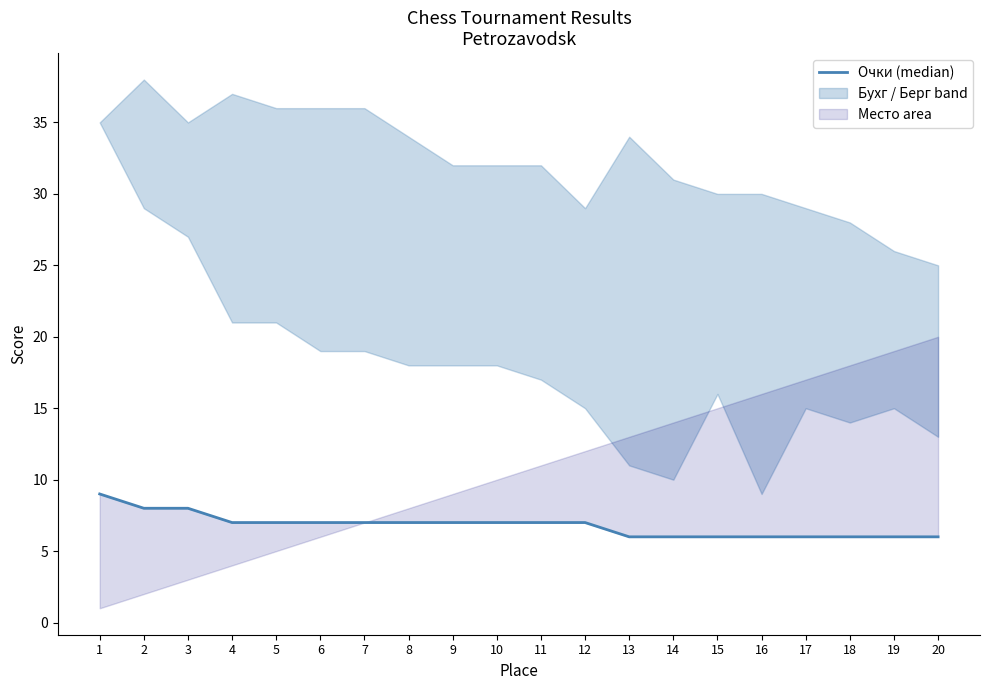

True or false: there are more than 1 points higher than both neighbors.

False